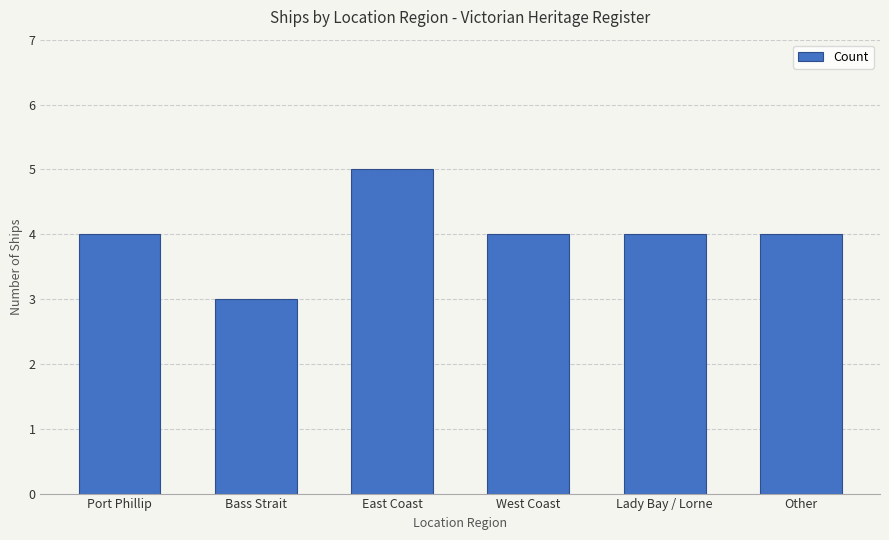

What value does the data have at East Coast?

5